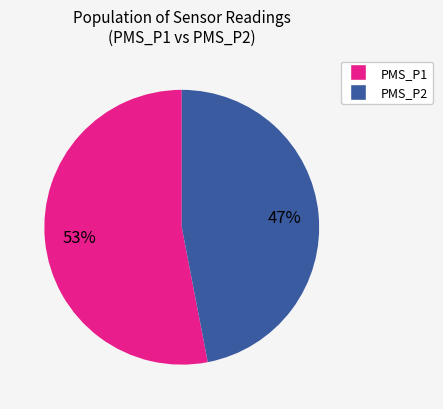

Does any single category account for the majority?

Yes